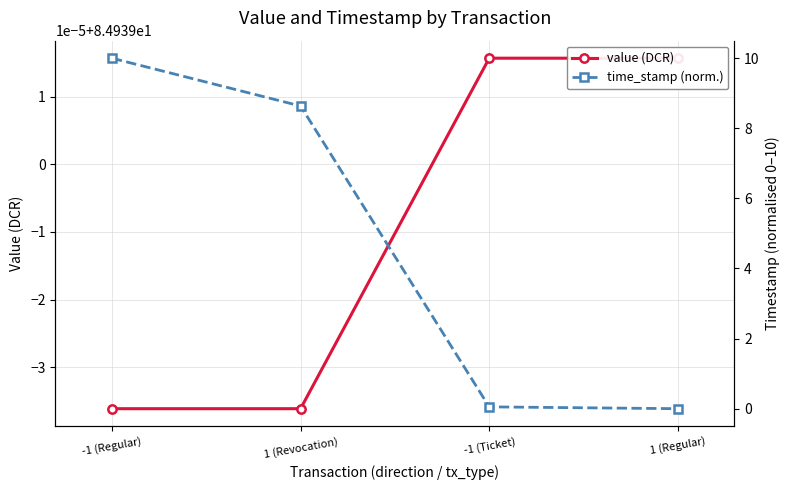

Which category has the lowest value in the value (DCR) series?

-1 (Regular)